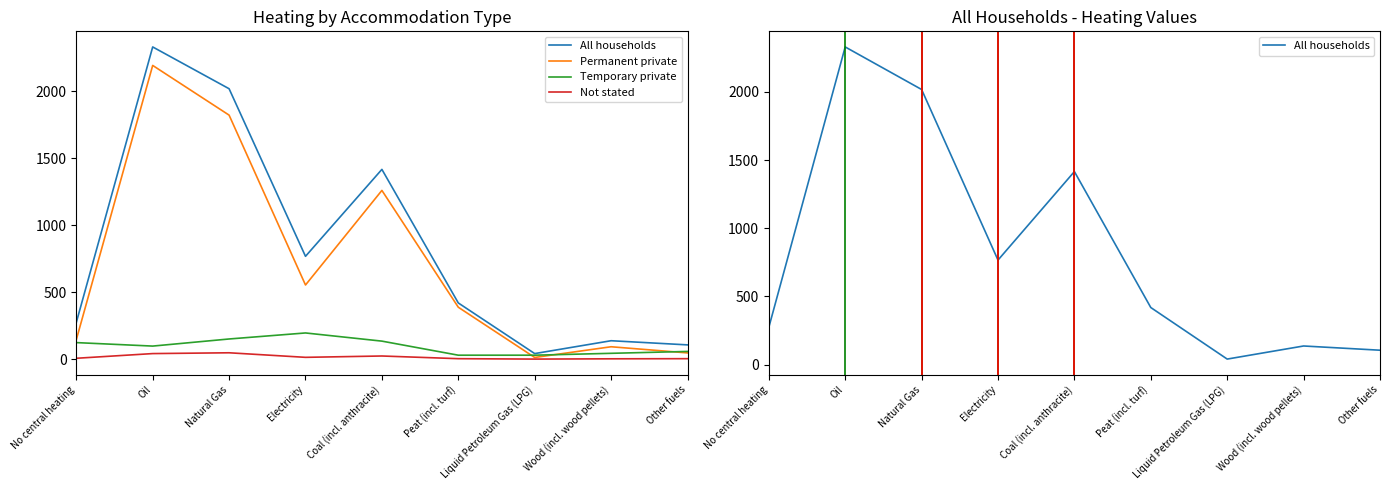

Which series has the largest range (max minus min)?

All households